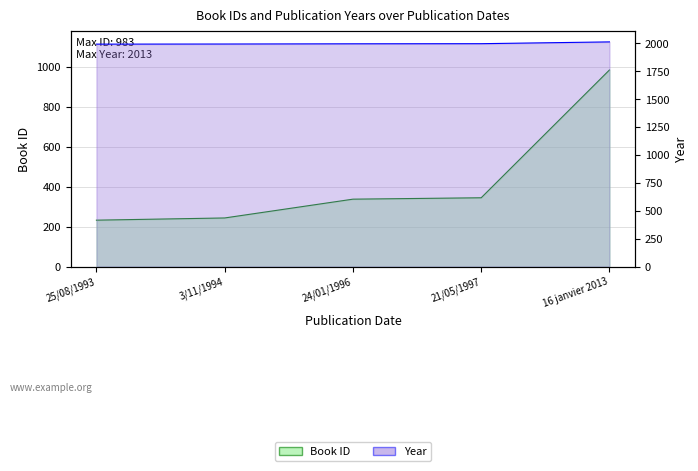

True or false: id has more than 0 points higher than both neighbors.

False